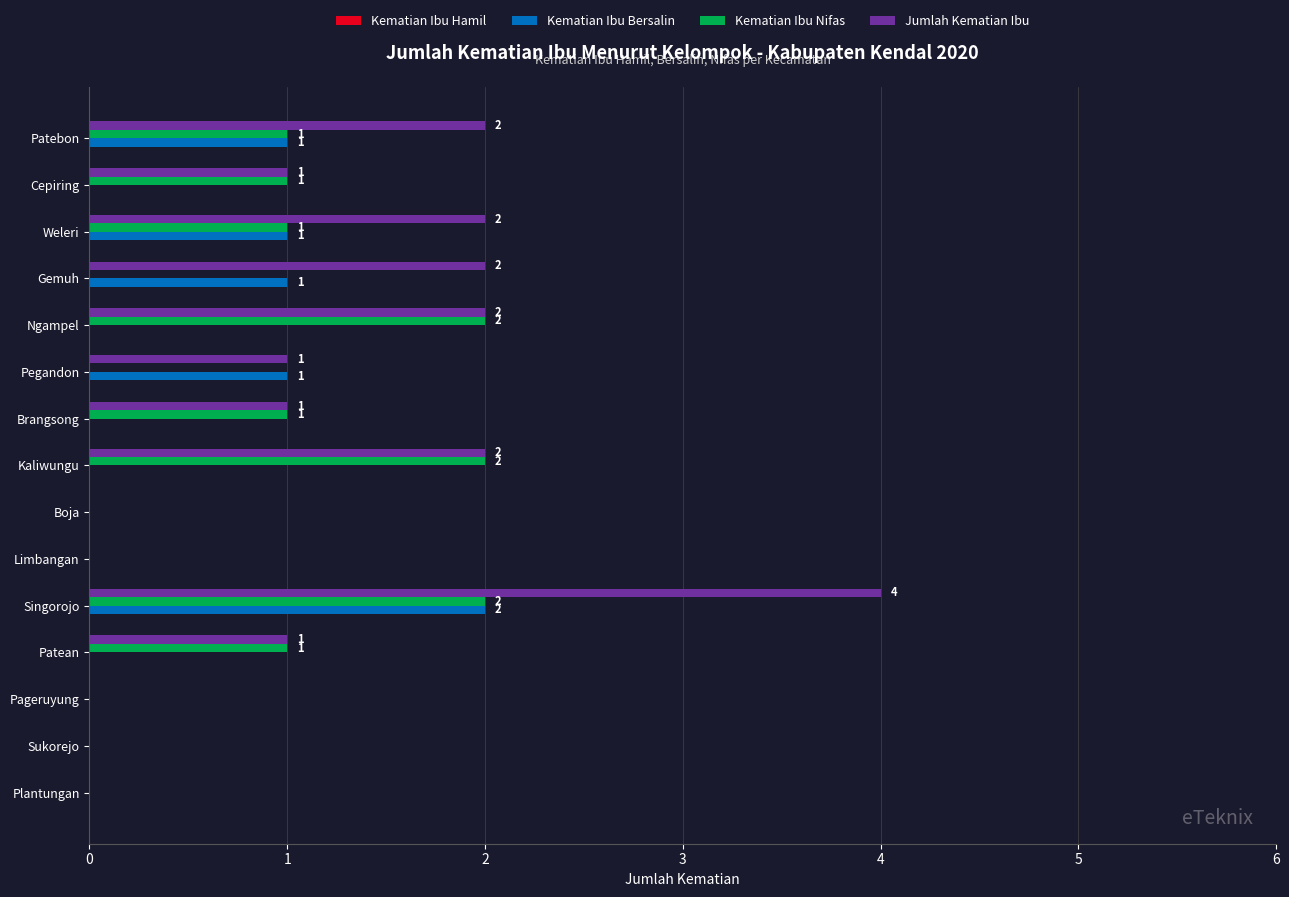

How many Jumlah Kematian Ibu values are between 0 and 2?

14